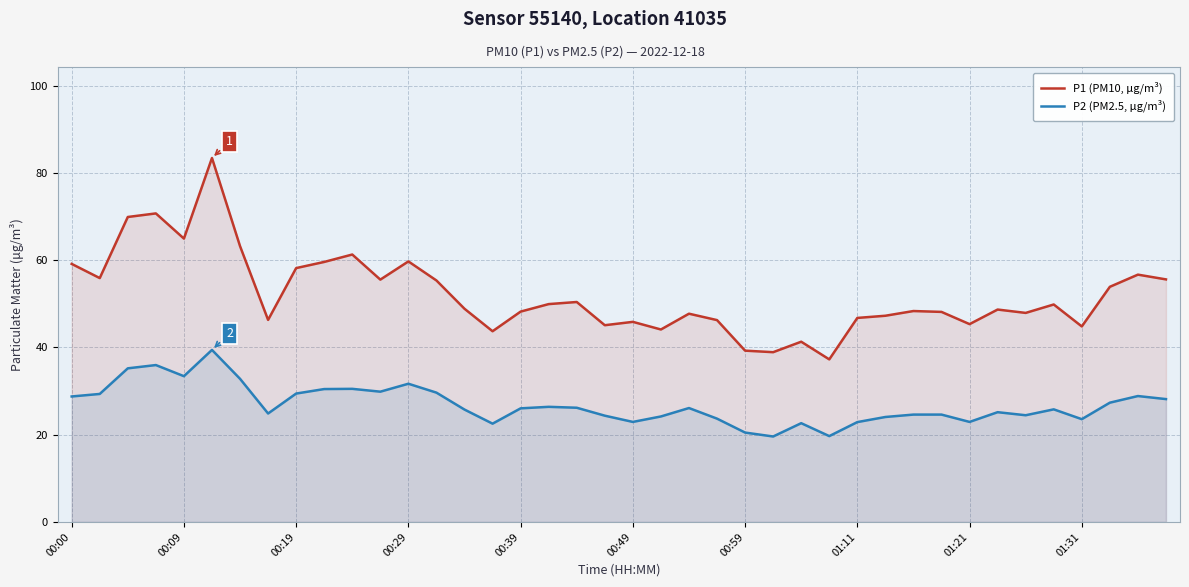

How many lines are shown in the chart?

2